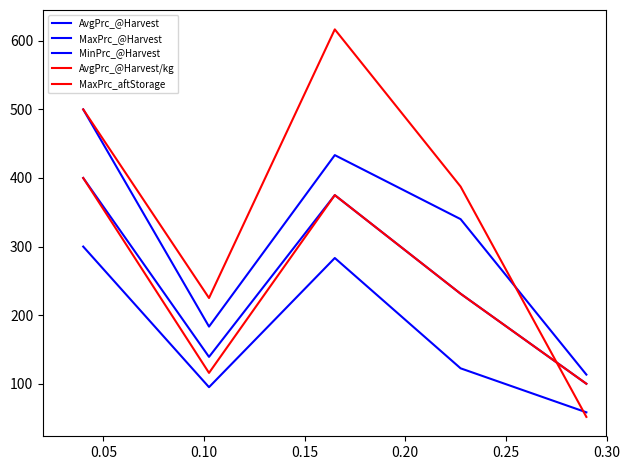

Which series has the widest spread of values?

MaxPrc_aftStorage